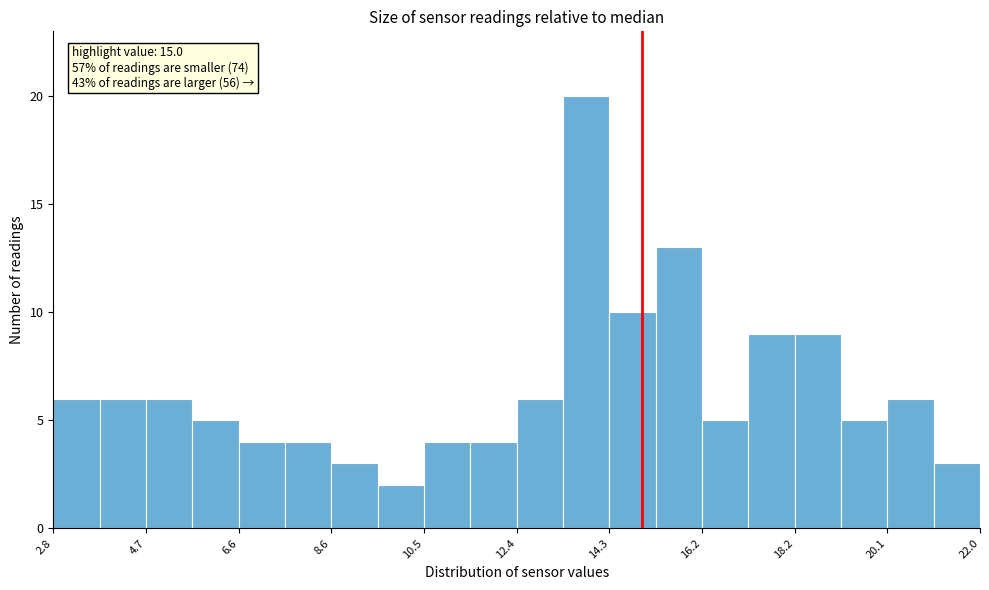

Over which range of the x-axis is the bar tallest?

13.36 to 14.32